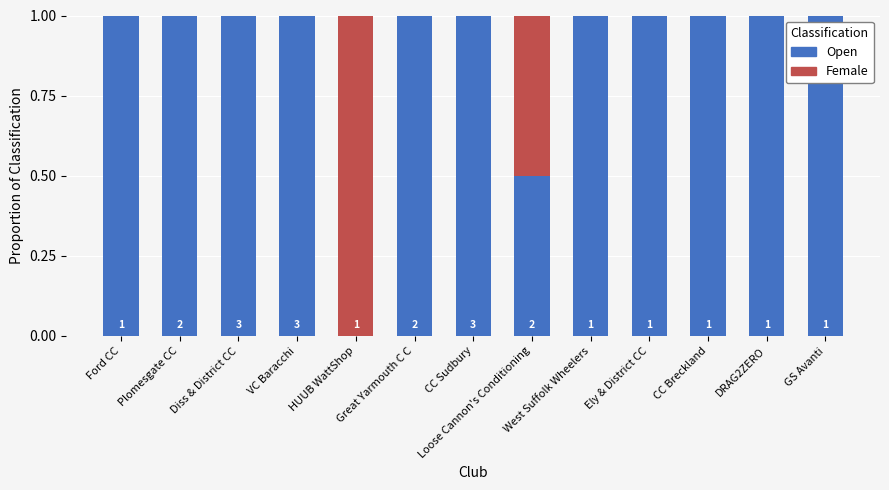

What is the maximum value for Open?

1.0